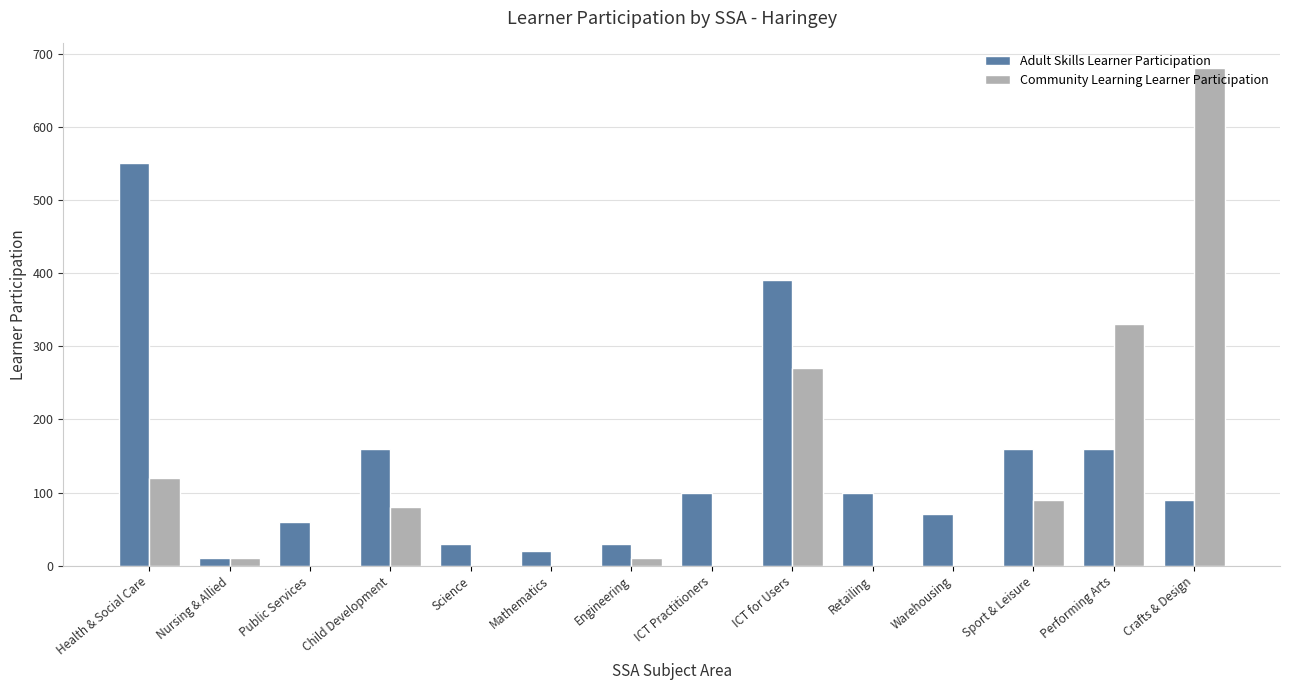

What is the approximate value of Community Learning Learner Participation at Health & Social Care, to the nearest 10?

120